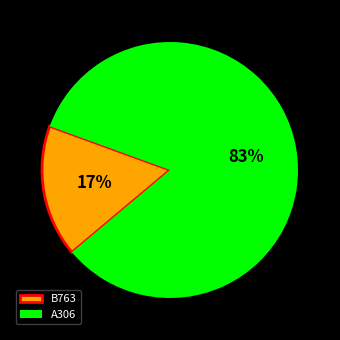

Which slice represents more than half of the pie?

A306